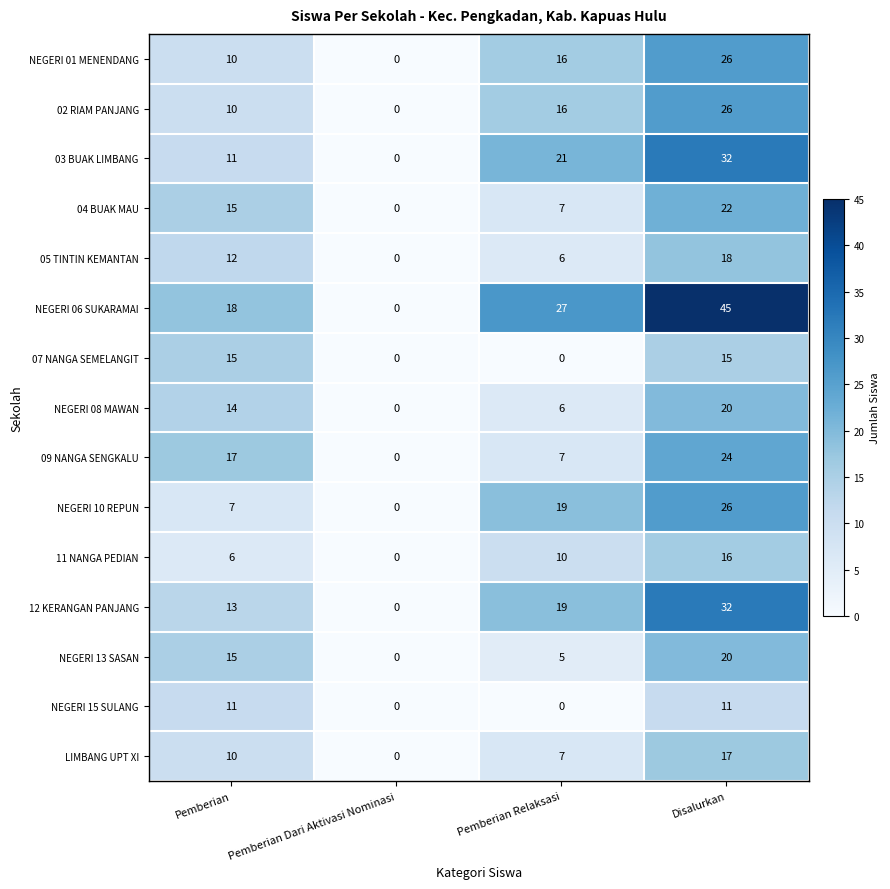

Which series has the largest total across all categories?

NEGERI 06 SUKARAMAI